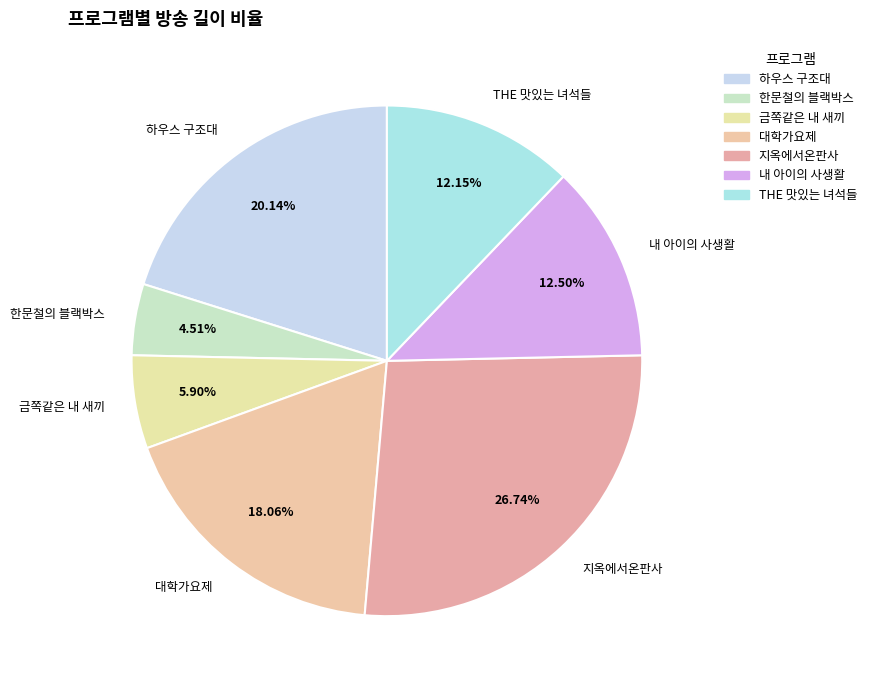

What is the largest slice in the pie chart?

지옥에서온판사